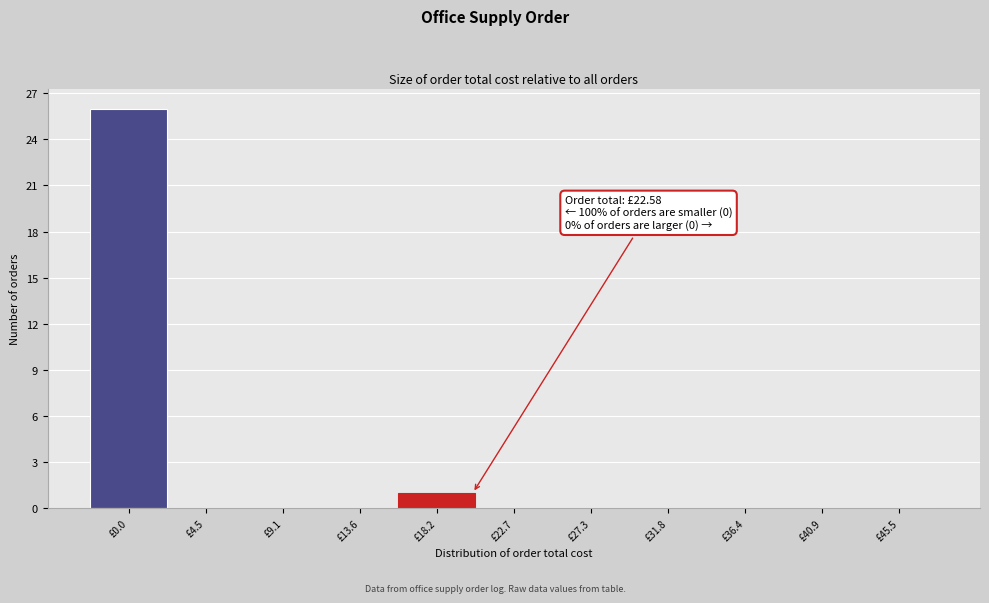

Reading right to left, list all the values displayed in this chart.

£45.5=0	£40.9=0	£36.4=0	£31.8=0	£27.3=0	£22.7=0	£18.2=1	£13.6=0	£9.1=0	£4.5=0	£0.0=26